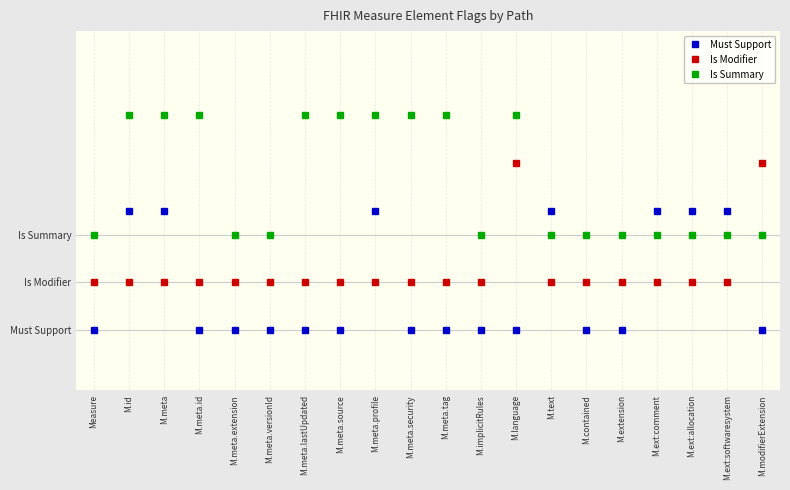

Reading left to right, transcribe all the data shown in this chart.

Must Support: 0.0	1.0	1.0	0.0	0.0	0.0	0.0	0.0	1.0	0.0	0.0	0.0	0.0	1.0	0.0	0.0	1.0	1.0	1.0	0.0
Is Modifier: 0.4	0.4	0.4	0.4	0.4	0.4	0.4	0.4	0.4	0.4	0.4	0.4	1.4	0.4	0.4	0.4	0.4	0.4	0.4	1.4
Is Summary: 0.8	1.8	1.8	1.8	0.8	0.8	1.8	1.8	1.8	1.8	1.8	0.8	1.8	0.8	0.8	0.8	0.8	0.8	0.8	0.8